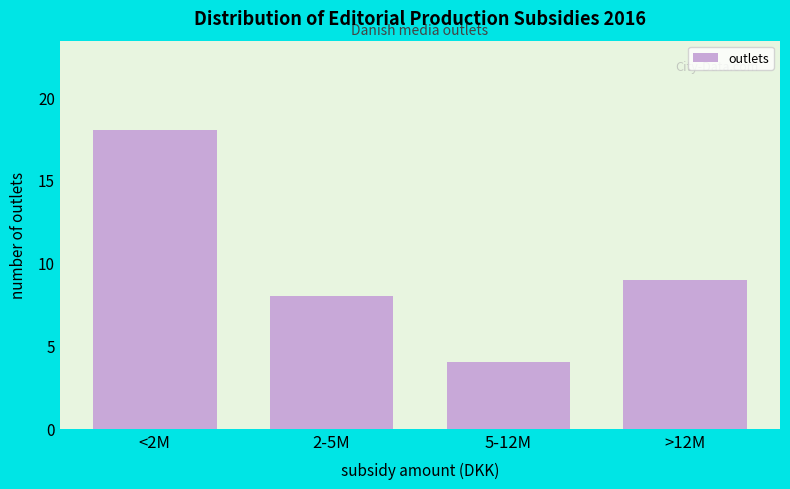

Reading left to right, what are all the values shown in this chart?

<2M=18	2-5M=8	5-12M=4	>12M=9